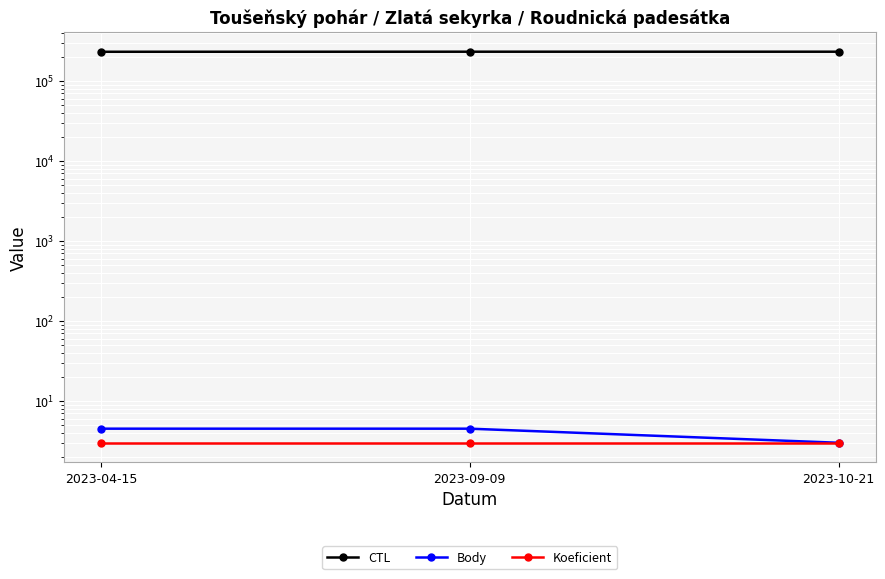

Where is CTL nearest to the value 231417?

2023-09-09